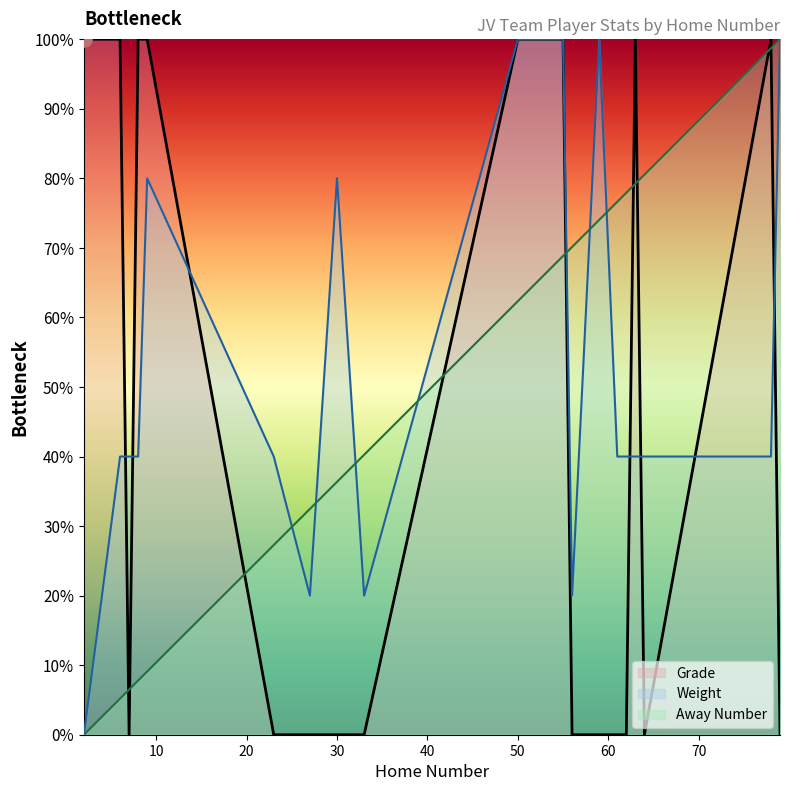

At which category is the sum across all series the highest?

55